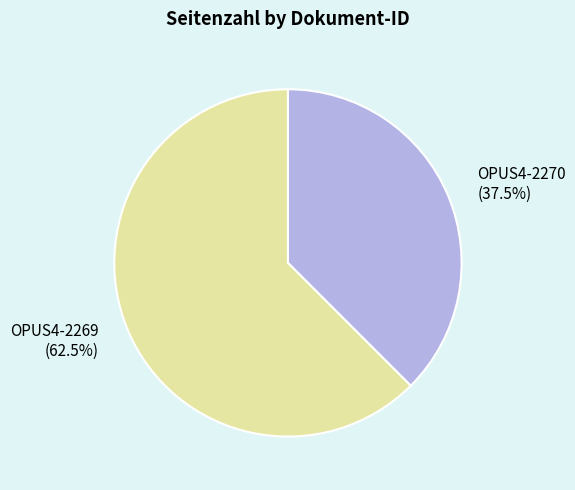

Which category has the smallest portion of the pie?

OPUS4-2270